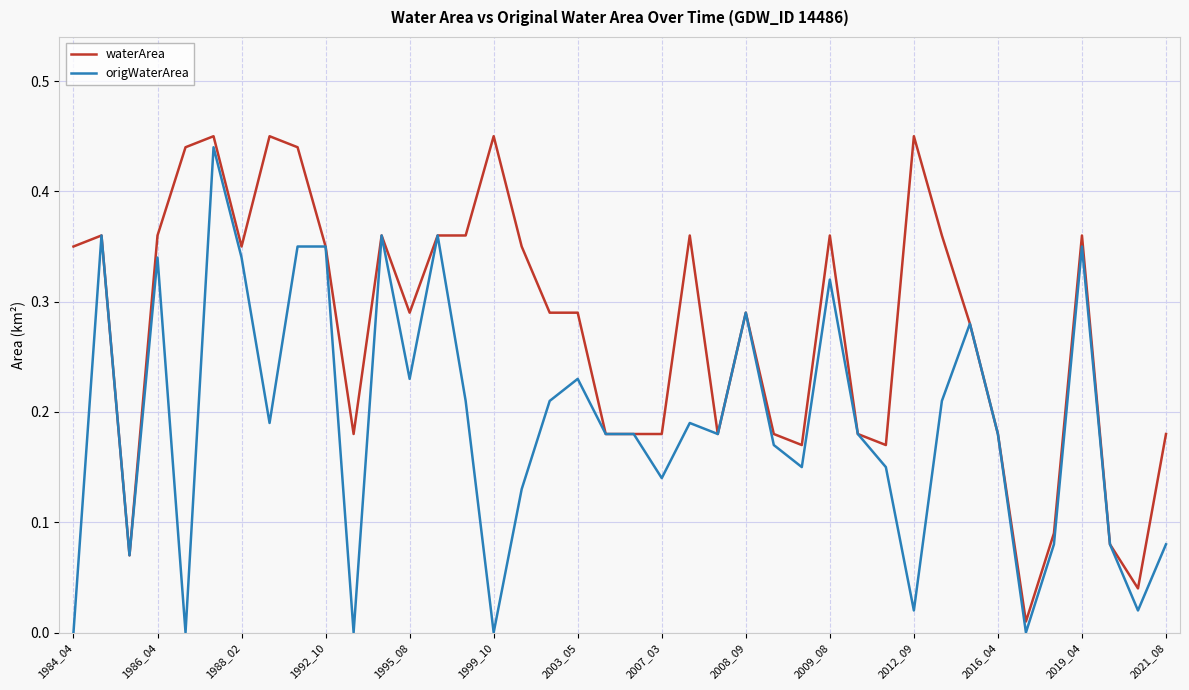

List the series in order of their overall mean, highest first.

waterArea, origWaterArea